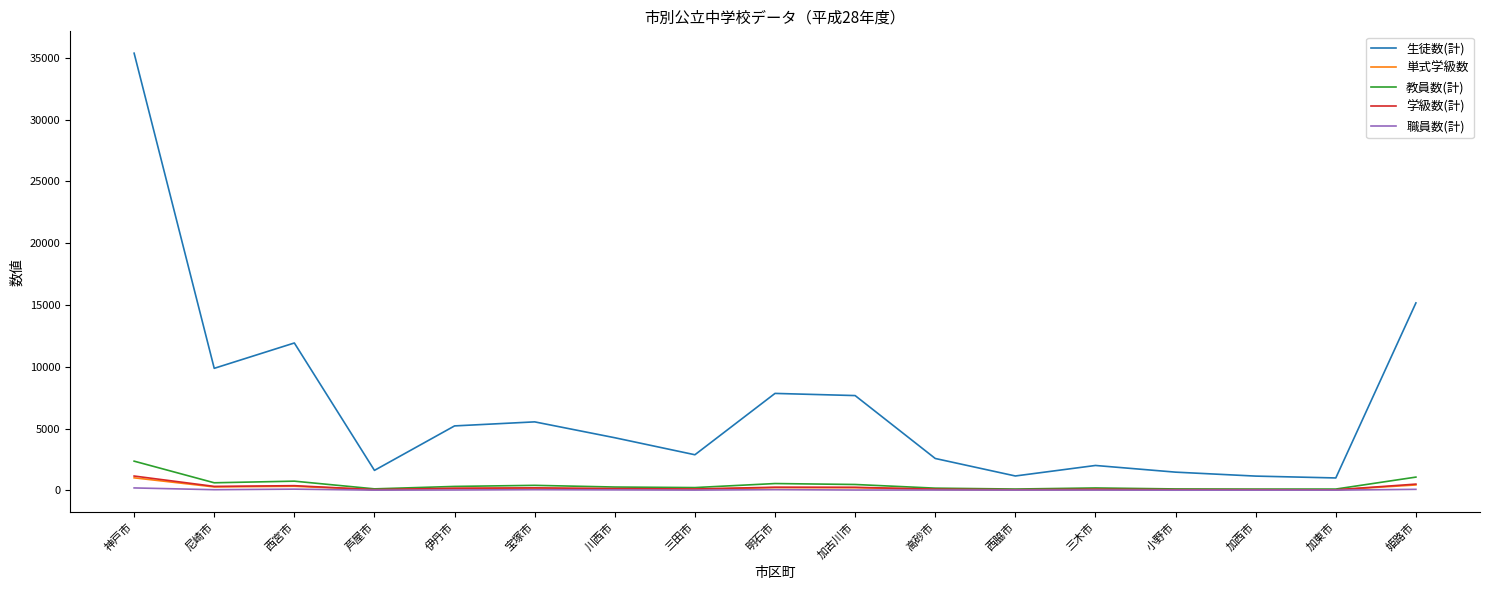

What is the difference between the second highest and minimum values in the 職員数(計) series?

84